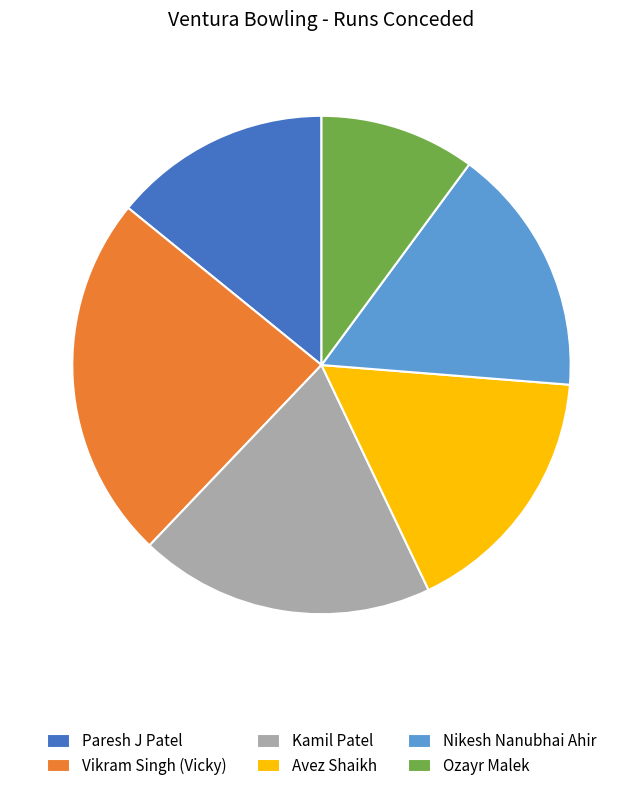

Combined, do Nikesh Nanubhai Ahir and Avez Shaikh account for over 50%?

No